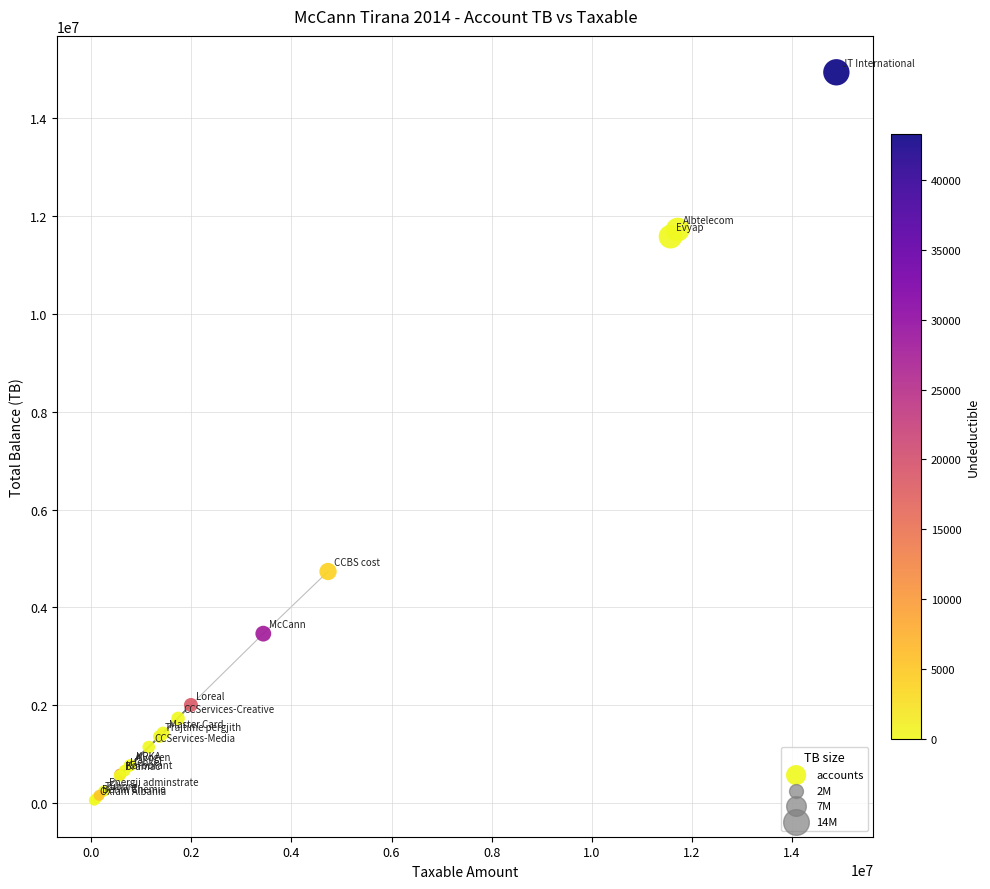

What Y value in the scatter plot is closest to 7496485?

4735066.9